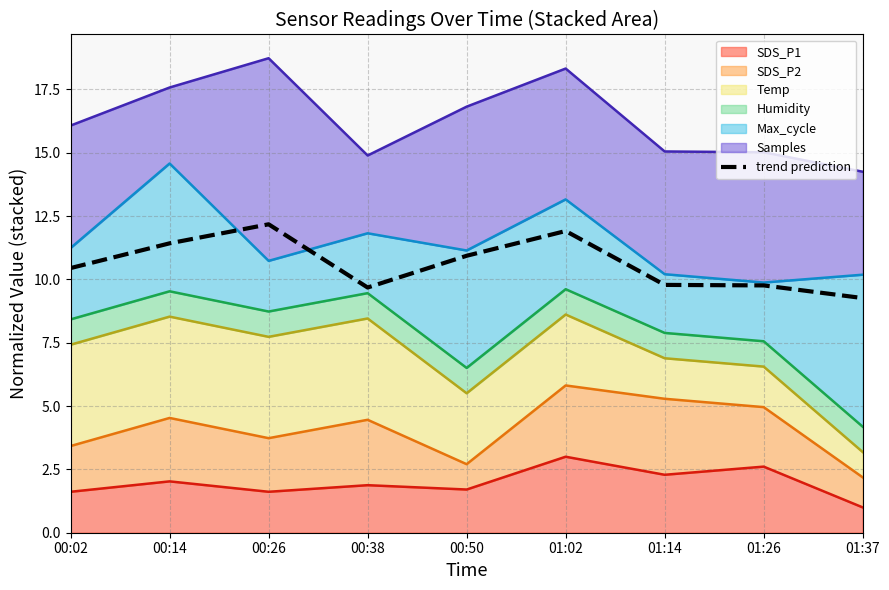

What is the average value?

10.6